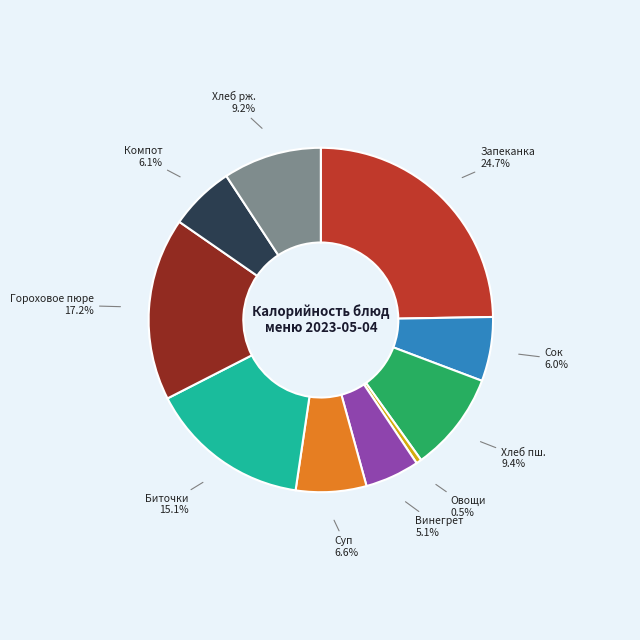

Does any single category account for the majority?

No